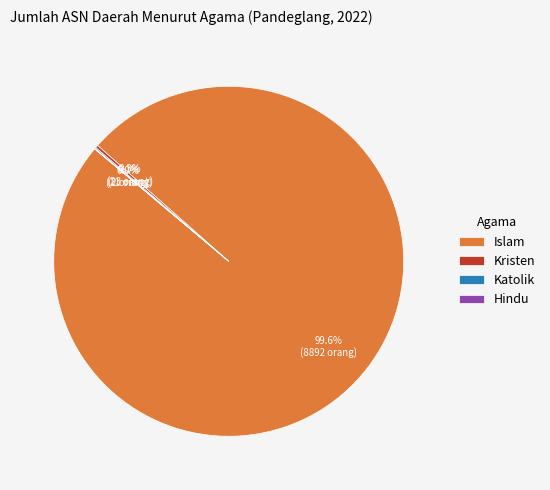

To the nearest percent, what is the average slice percentage?

25%